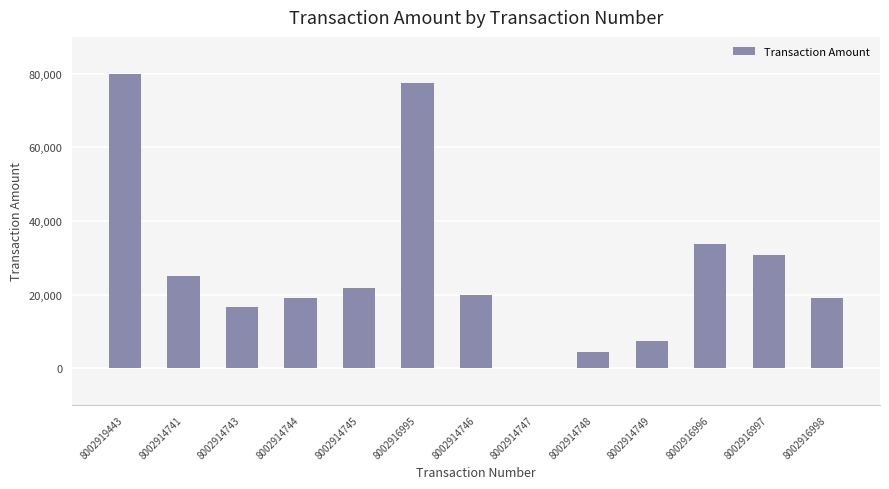

What is the greatest value displayed?

80043.9